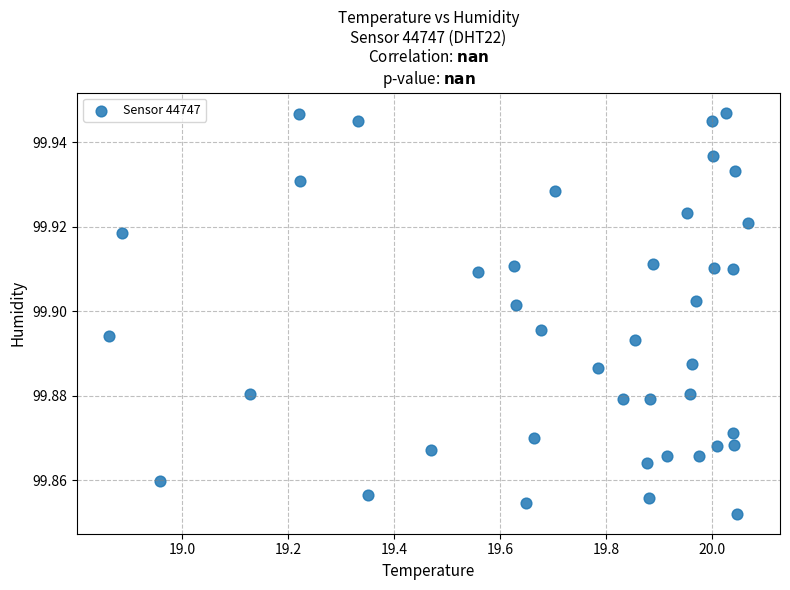

What is the range of X values (max minus min)?

1.2